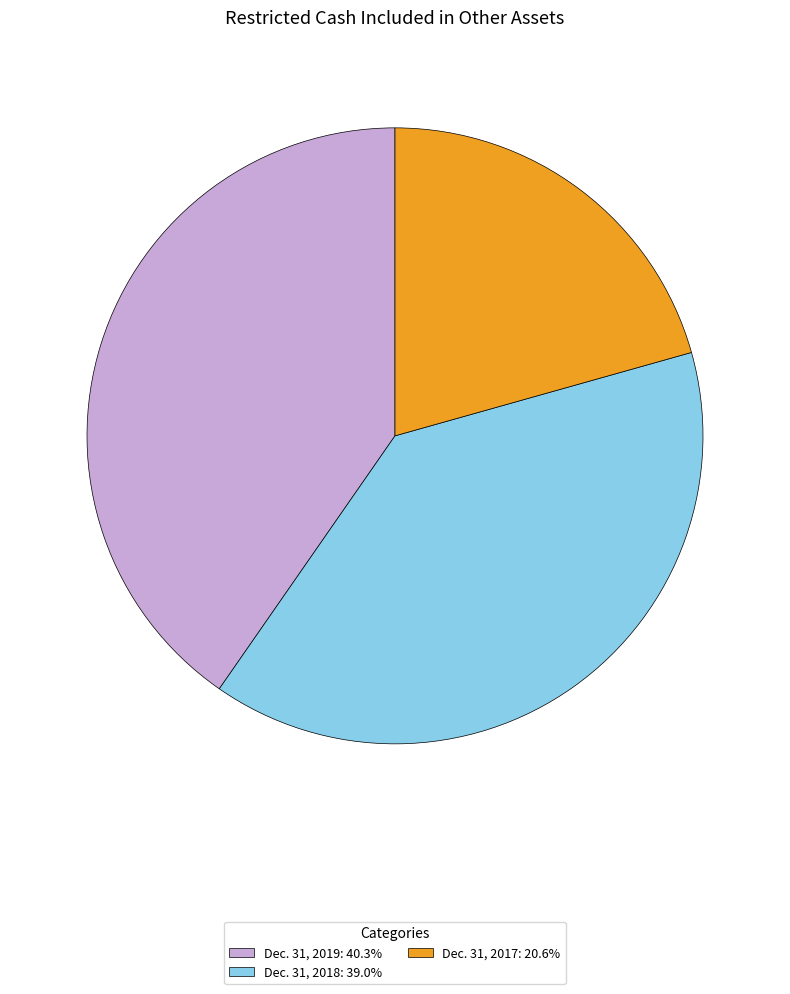

Do Dec. 31, 2017: 20.6% and Dec. 31, 2018: 39.0% together represent more than half of the pie?

Yes